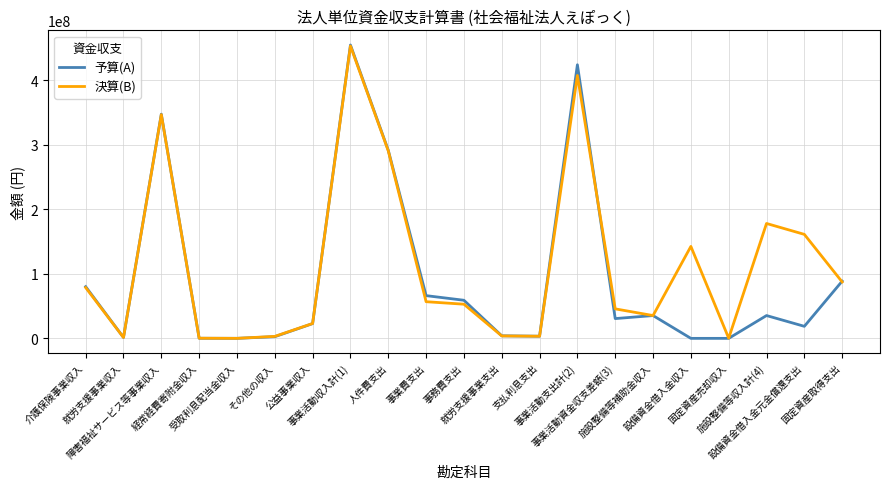

True or false: 予算(A) and 決算(B) cross at least once.

True